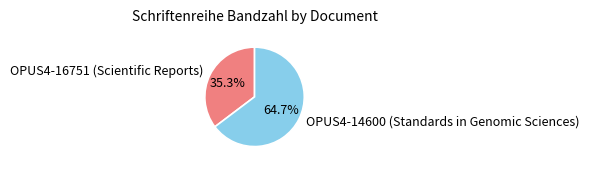

Is the sum of OPUS4-16751 (Scientific Reports) and OPUS4-14600 (Standards in Genomic Sciences) greater than half?

Yes